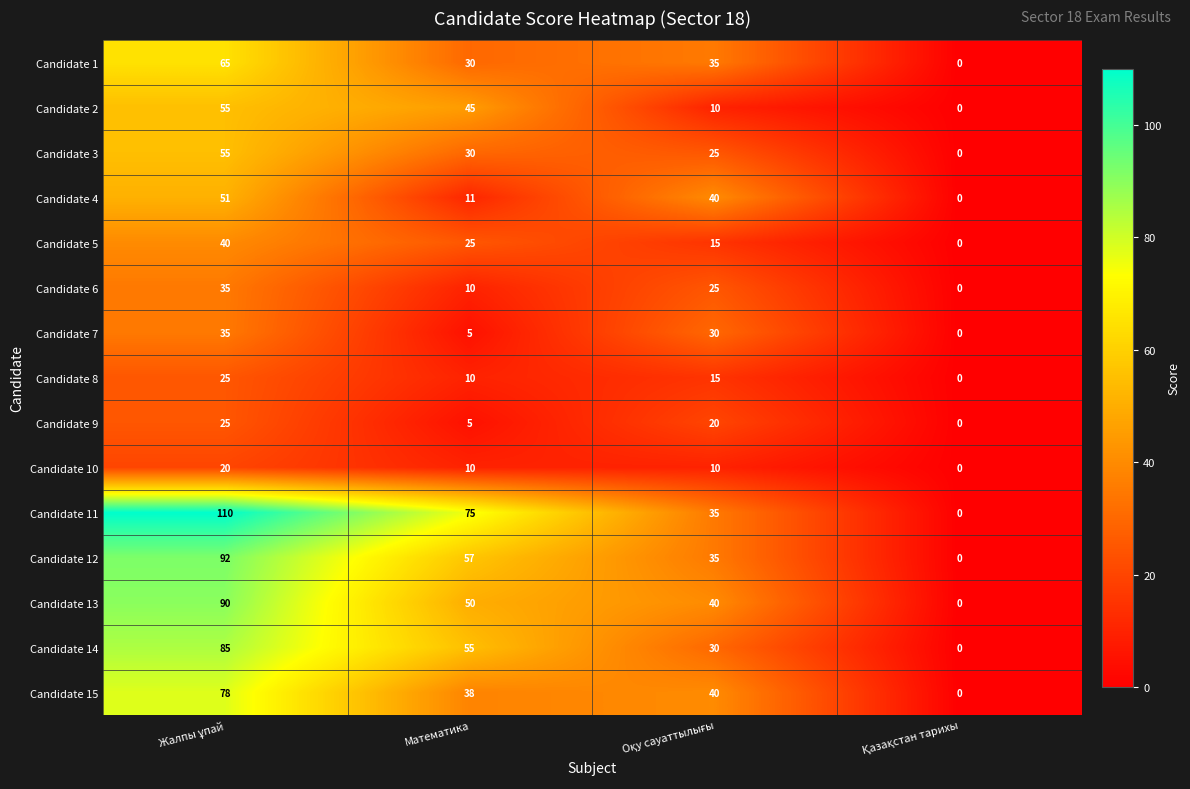

Which series has the largest range (max minus min)?

Candidate 11